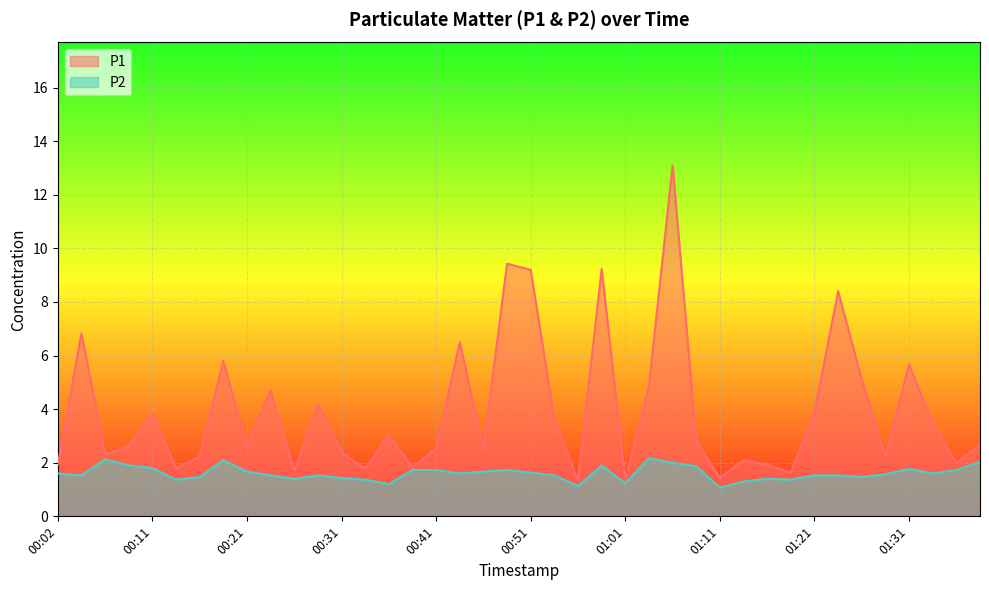

What is the label of the 21st point from the left?

00:51